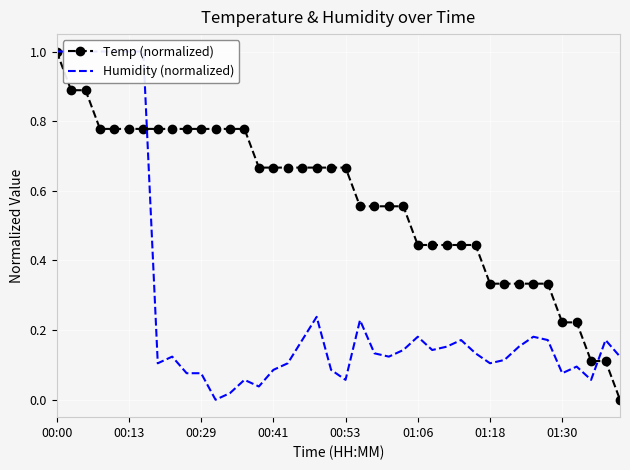

What are all the series names shown in the legend?

Temp (normalized), Humidity (normalized)